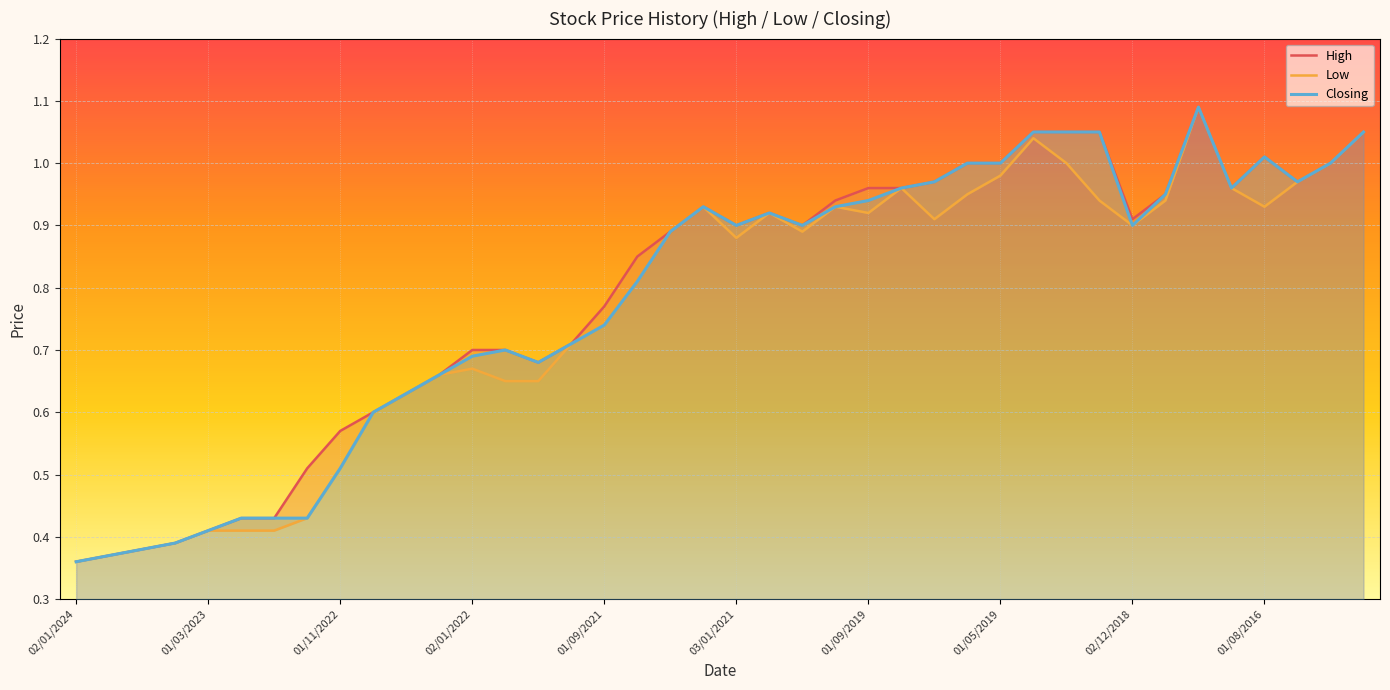

What is the label of the 12th point from the left?

11